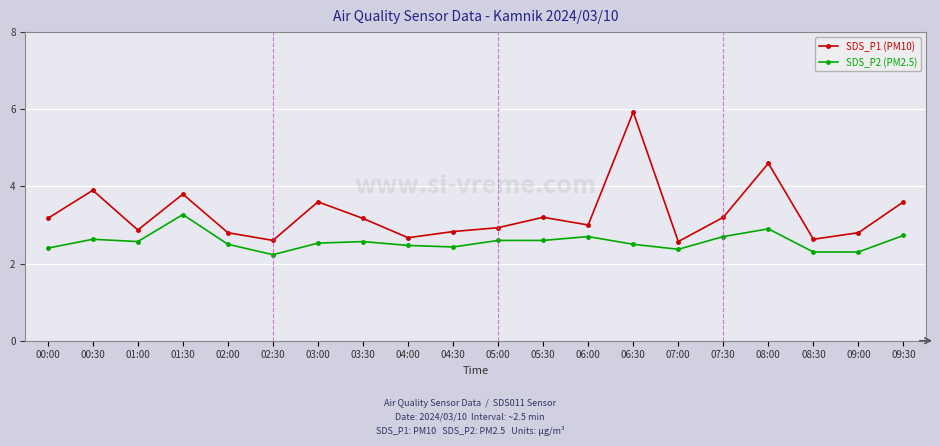

Rank the series at 08:30 from highest to lowest value.

SDS_P1 (PM10), SDS_P2 (PM2.5)